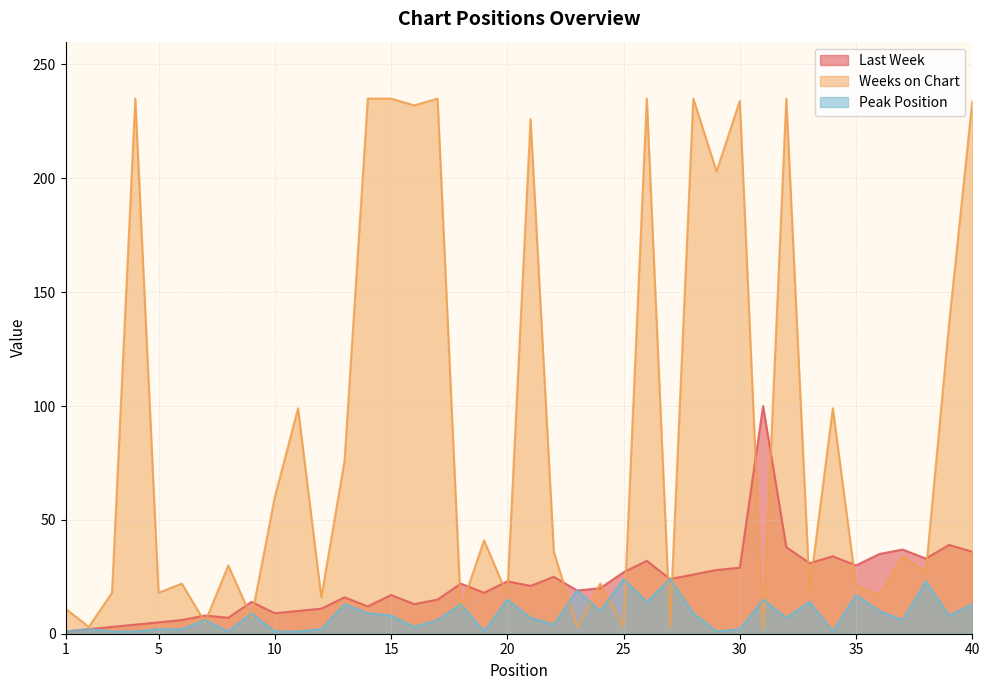

How many lines are shown in the chart?

3